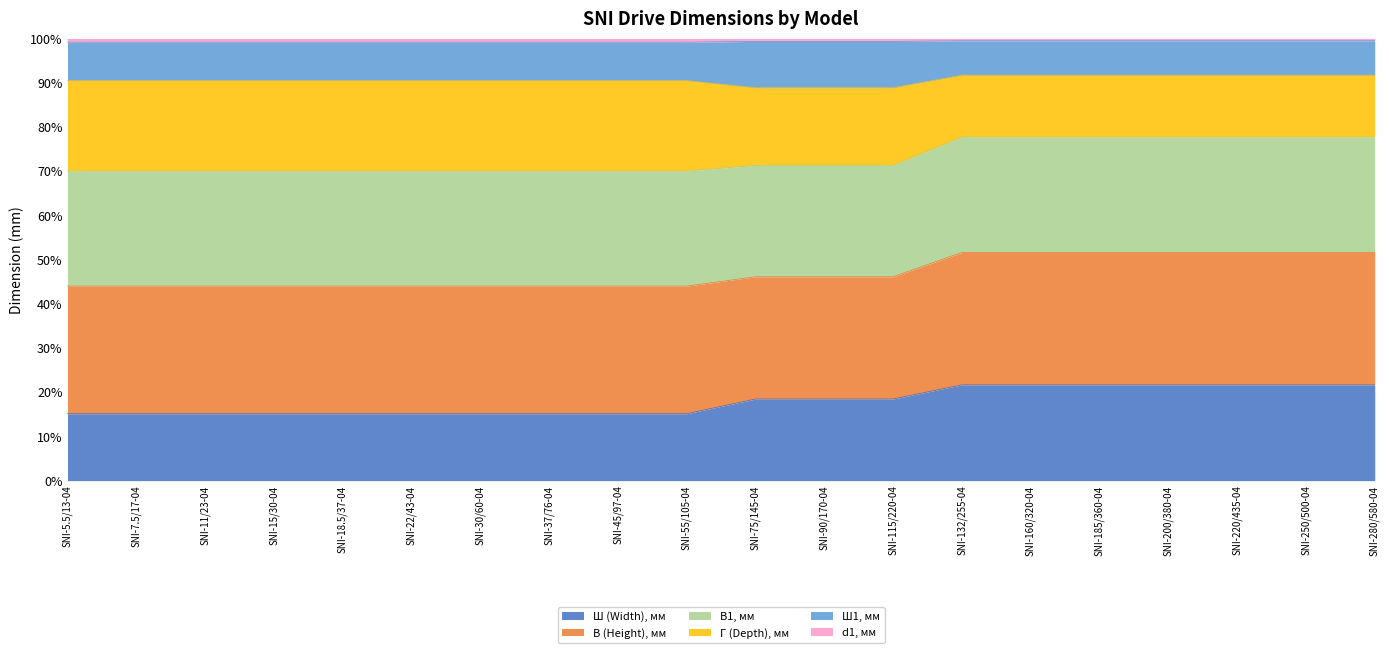

What is the maximum value for В (Height), мм?

51.7